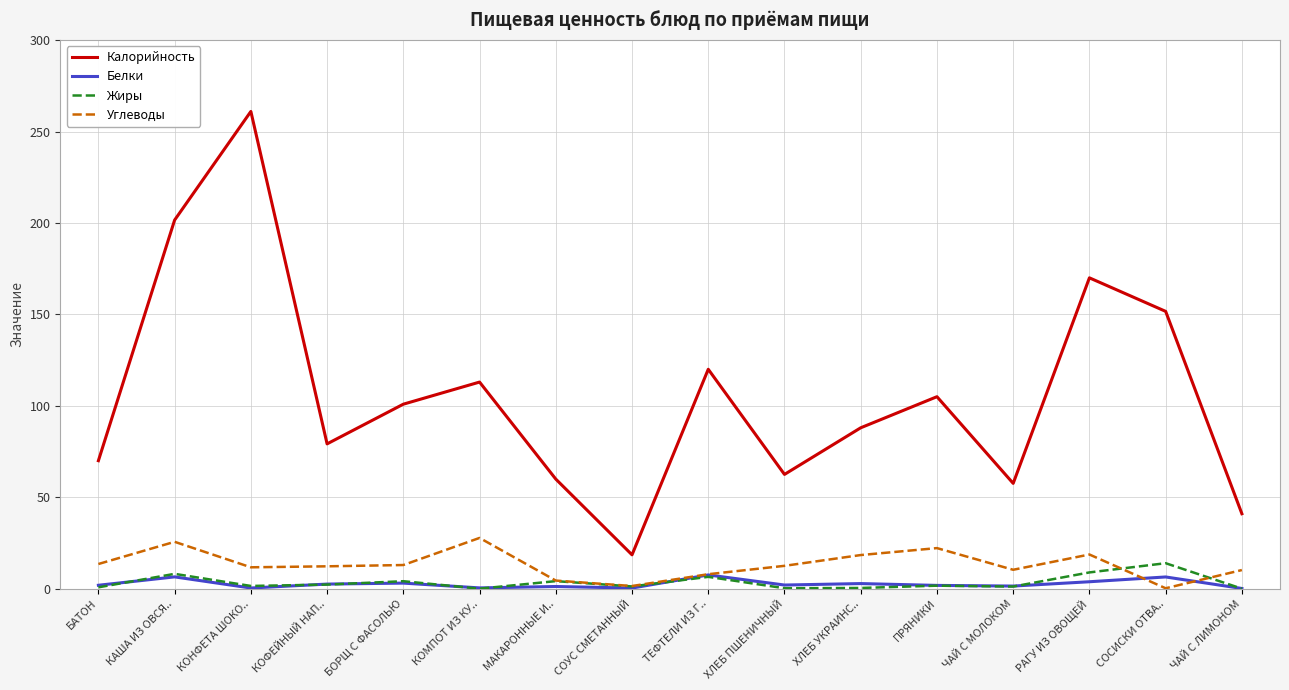

Which series has the largest total across all categories?

Калорийность